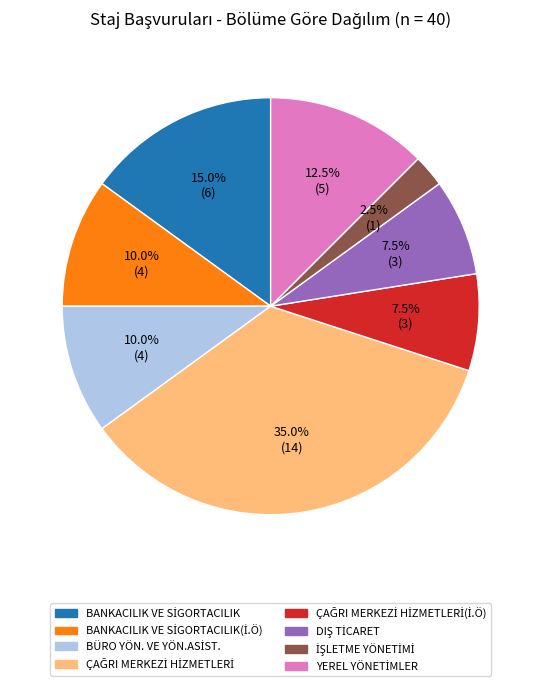

To the nearest percent, what is the difference between the largest and smallest slice percentages?

32%